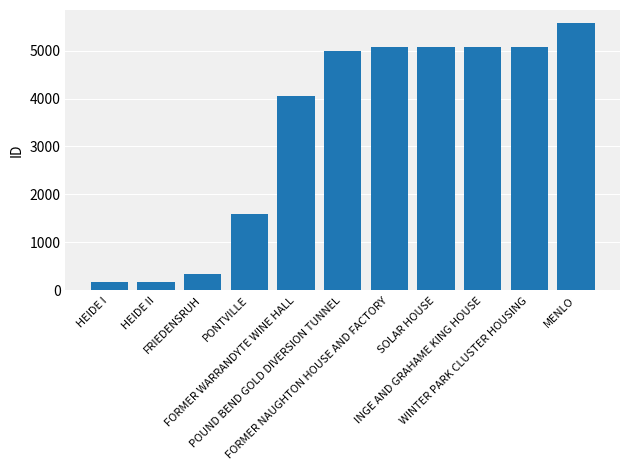

What is the maximum value shown in the chart?

5567